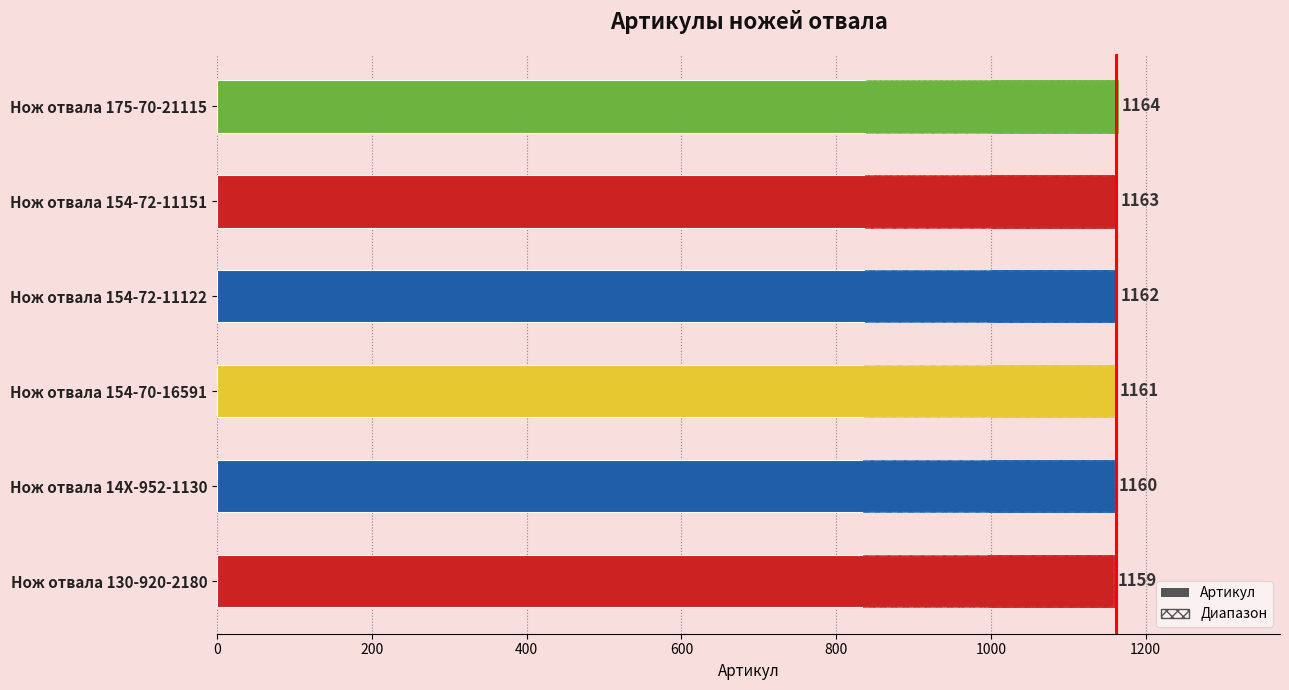

The value at Нож отвала 130-920-2180 is 1159. True or false?

True